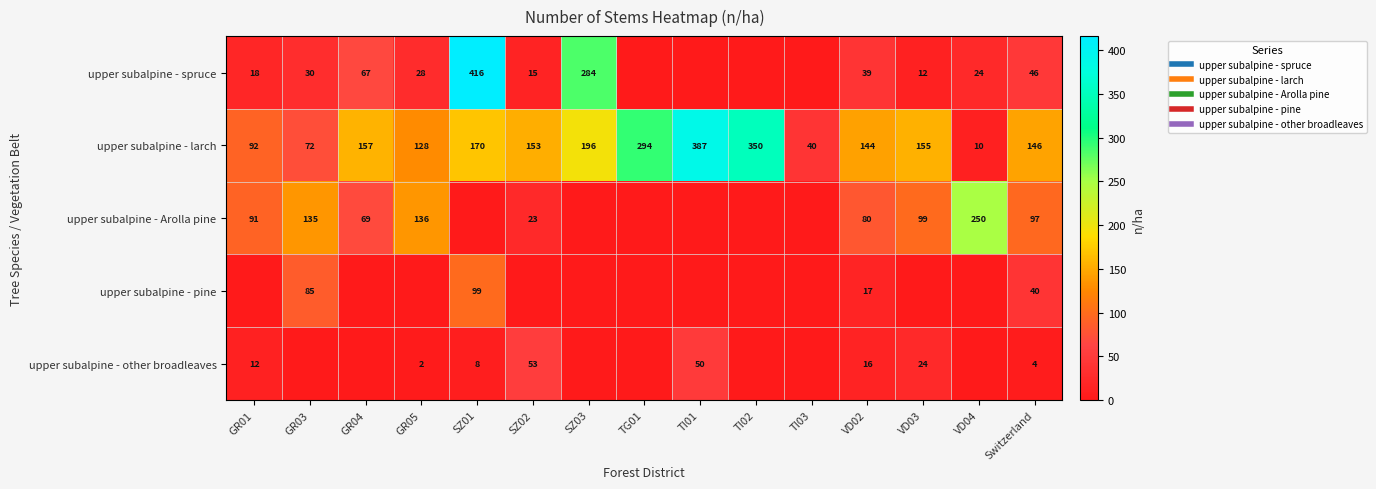

What is the average value of the upper subalpine - Arolla pine series?

65